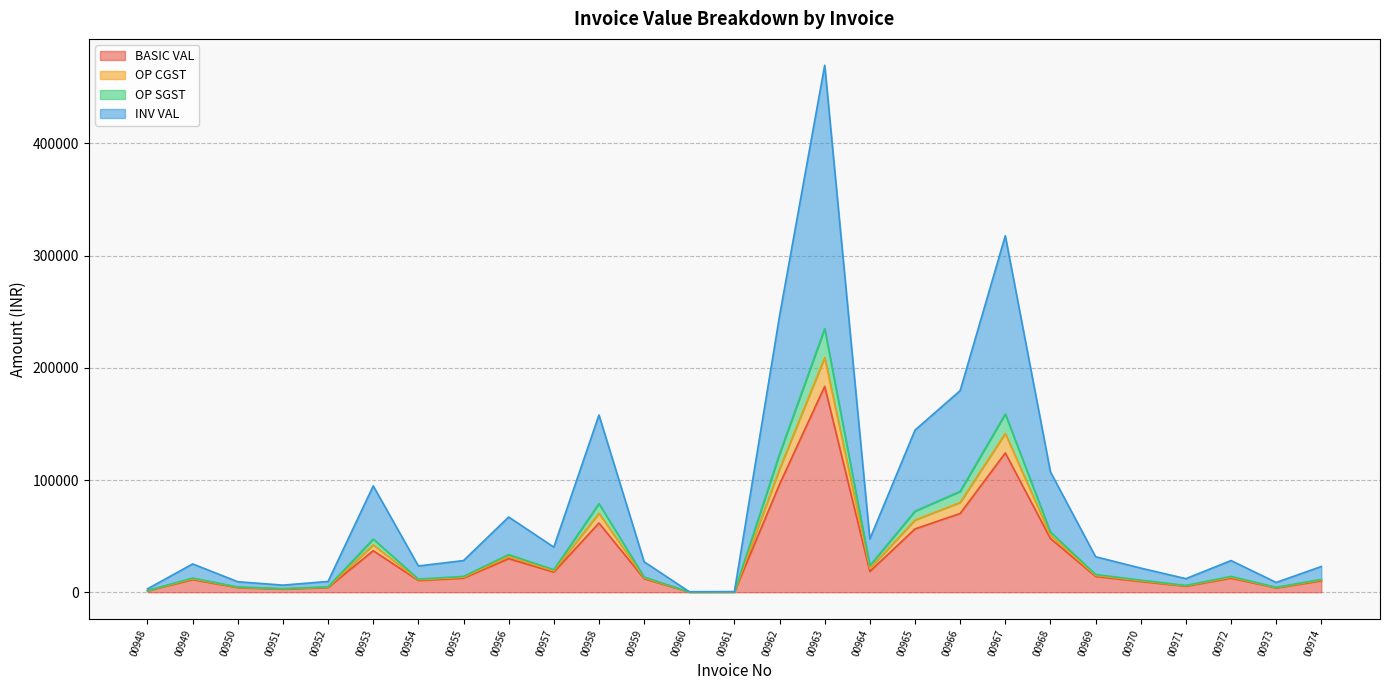

Where is the first local maximum for OP SGST?

00949